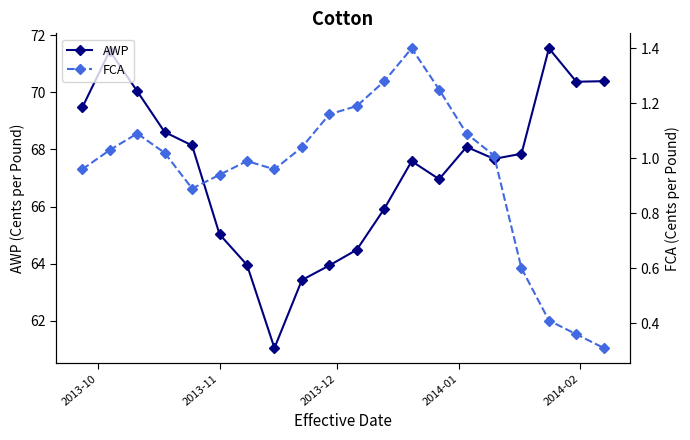

What is the minimum value shown in the chart?

0.3